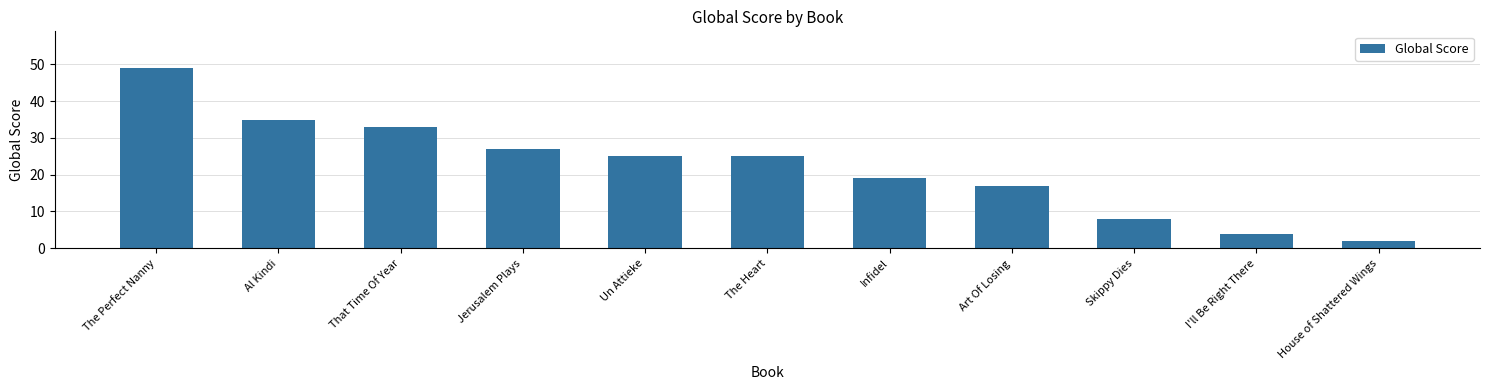

Which label corresponds to the smallest value in the chart?

House of Shattered Wings